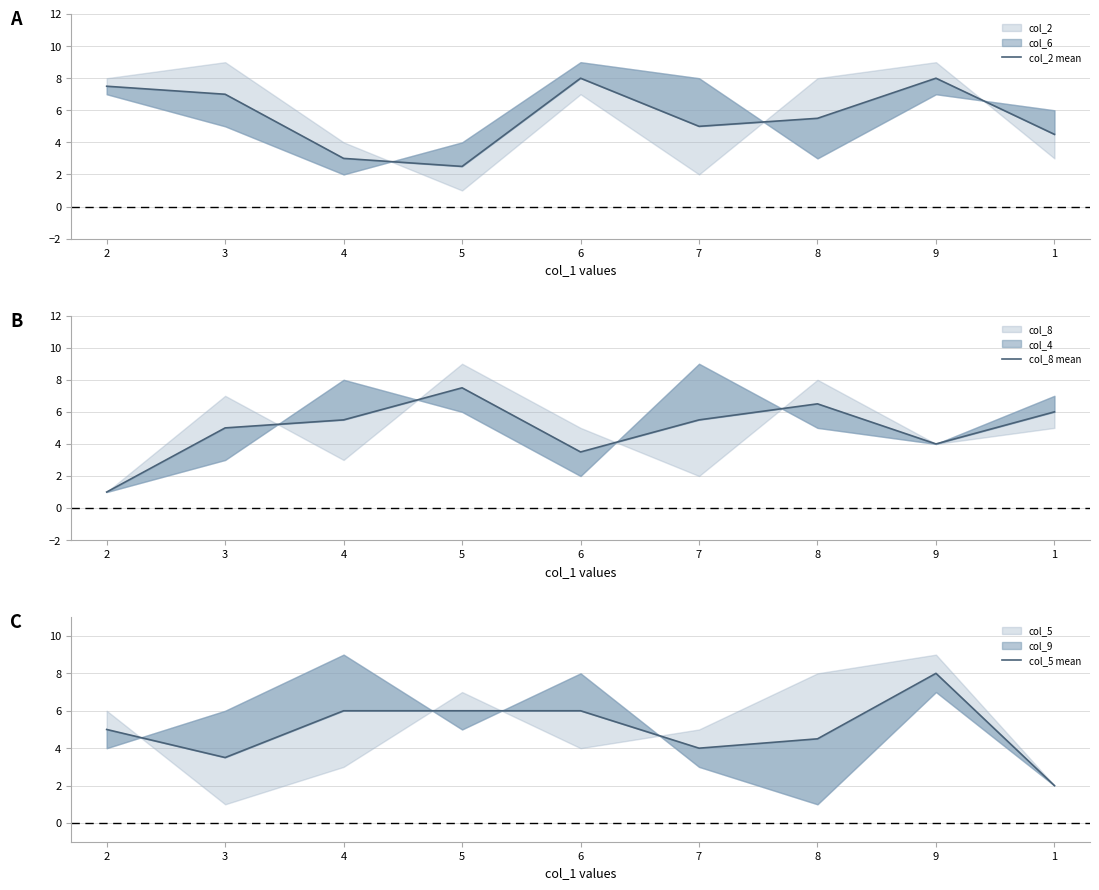

Reading left to right, extract all data points from this chart.

col_2 mean: 7.5	7.0	3.0	2.5	8.0	5.0	5.5	8.0	4.5
col_8 mean: 1.0	5.0	5.5	7.5	3.5	5.5	6.5	4.0	6.0
col_5 mean: 5.0	3.5	6.0	6.0	6.0	4.0	4.5	8.0	2.0